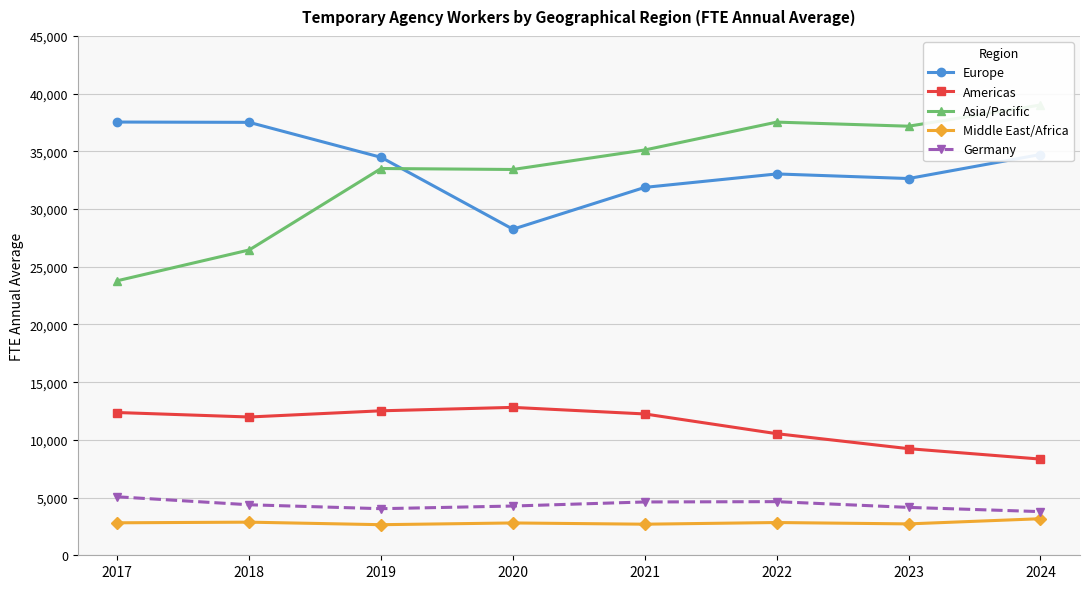

At which label is Germany closest to 4425?

2018